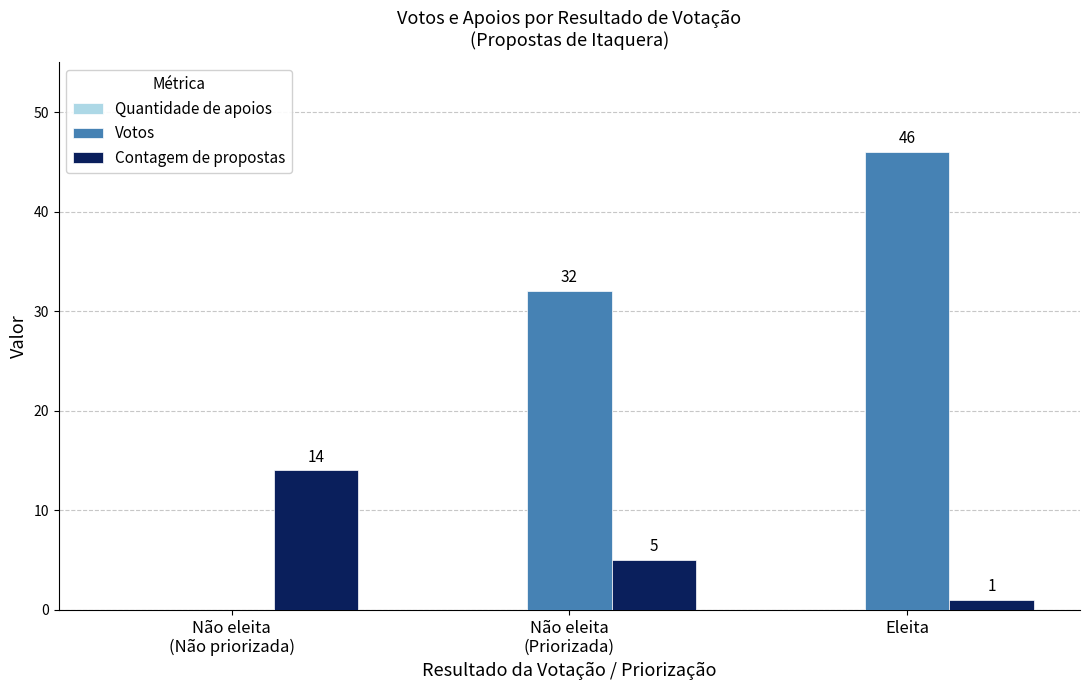

Which series changed the most between Não eleita
(Não priorizada) and Eleita?

Votos